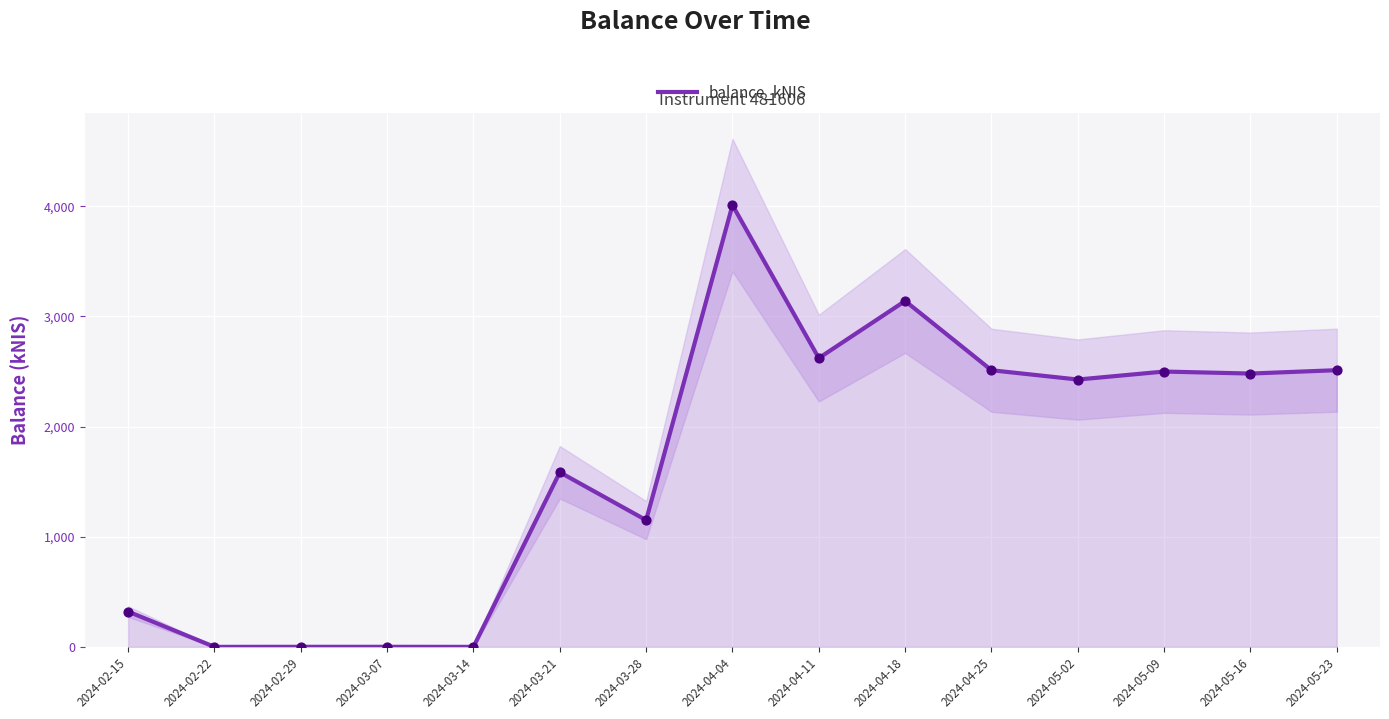

What is the change in value from 2024-03-07 to 2024-05-23?

+2511.0